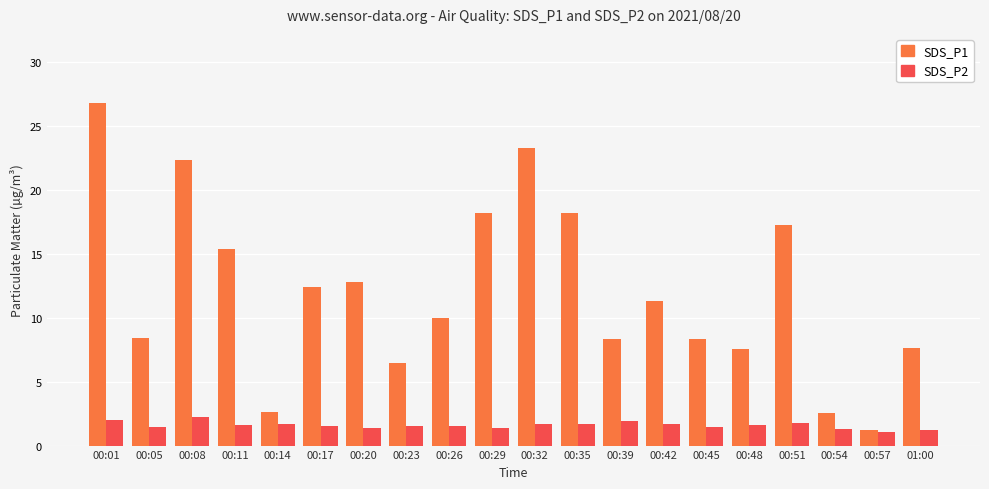

Are the bars grouped side by side (vs. stacked)?

Yes